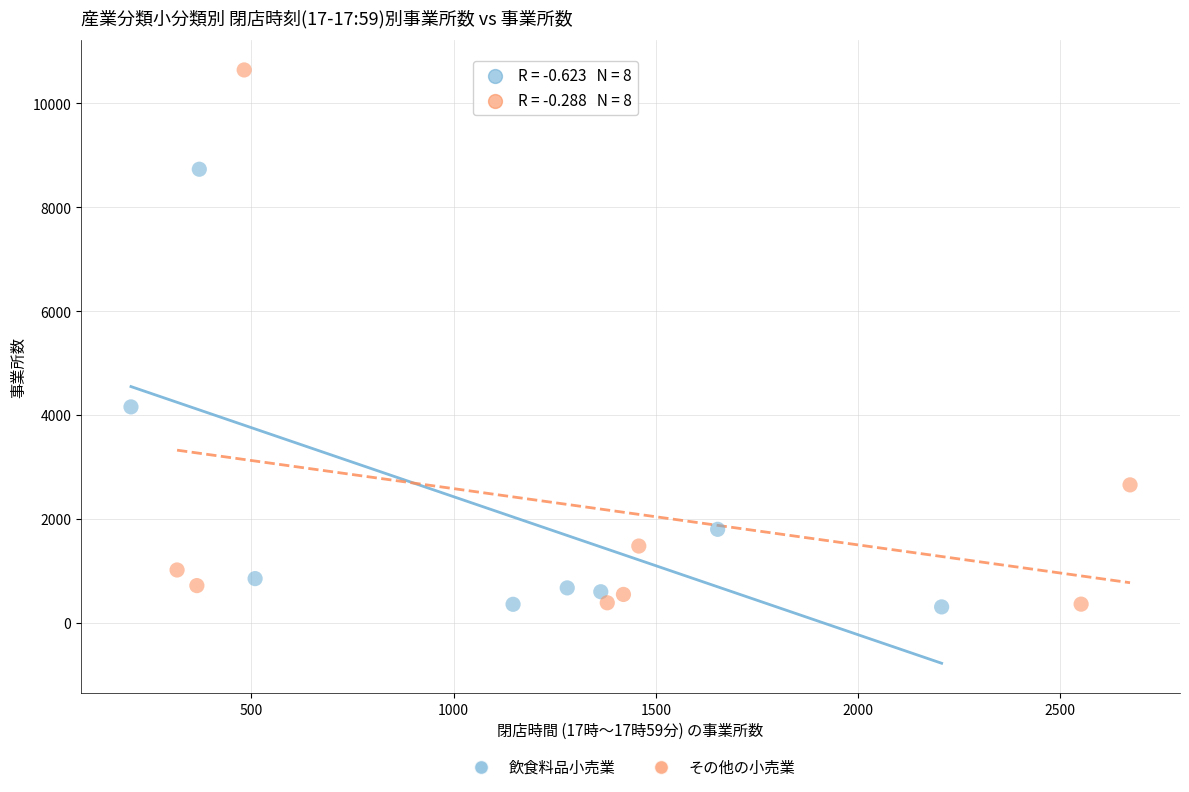

What are all the series names shown in the legend?

飲食料品小売業, その他の小売業